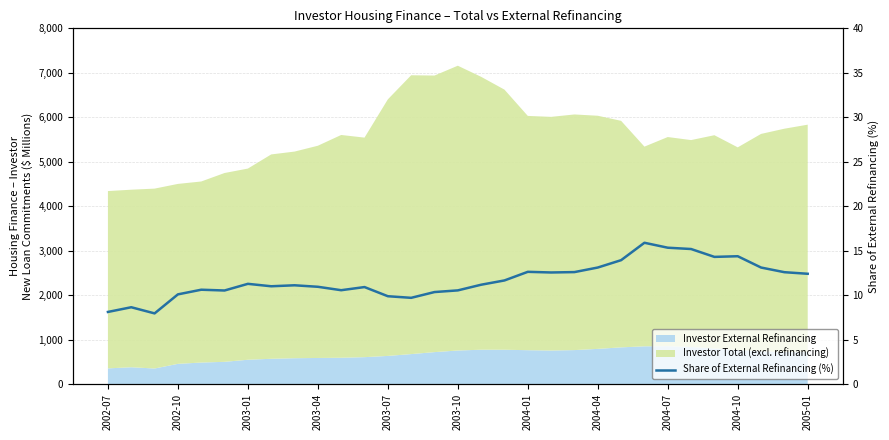

How many interior local peaks (higher than both neighbors) does the data have?

8